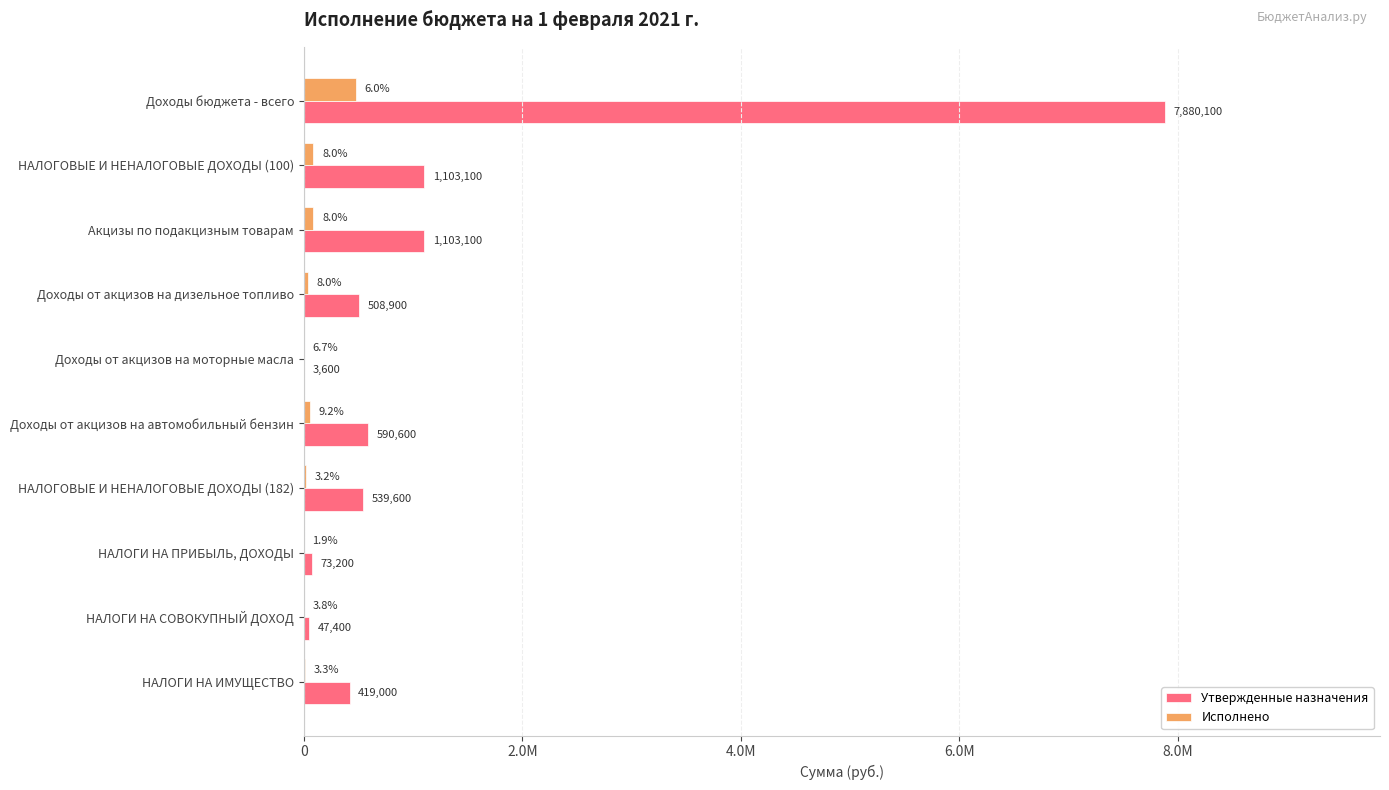

What are all the series names shown in the legend?

Утвержденные назначения, Исполнено